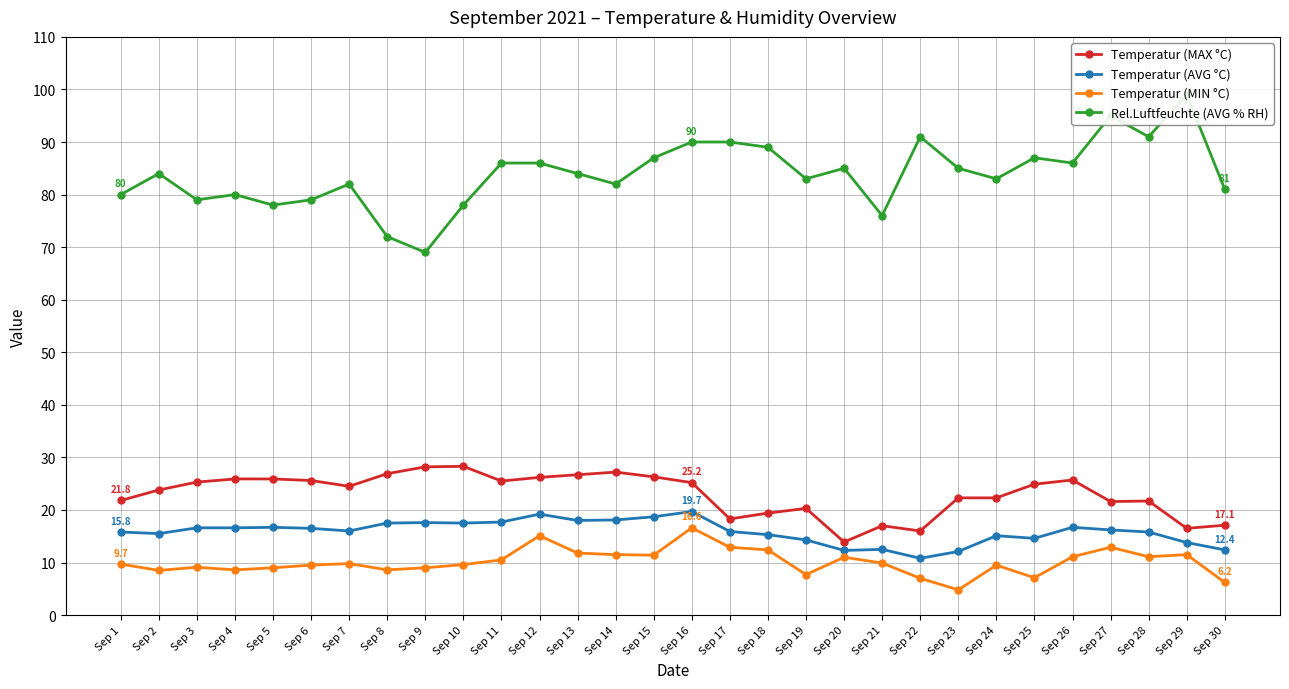

List the series in order of their peak value, lowest first.

Temperatur (MIN °C), Temperatur (AVG °C), Temperatur (MAX °C), Rel.Luftfeuchte (AVG % RH)